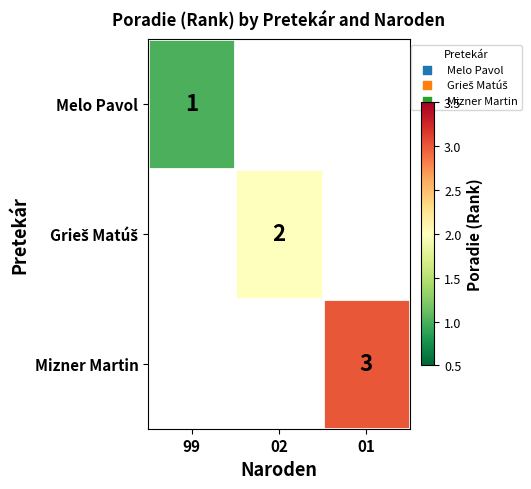

The Melo Pavol series shows 1 at 99. True or false?

True